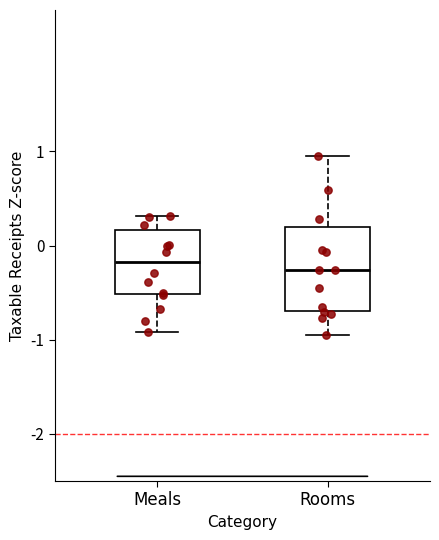

Where does the median line of the box for Rooms sit on the y-axis? The values are not printed on the chart, so give them approximately, as read against the axis.

-0.3